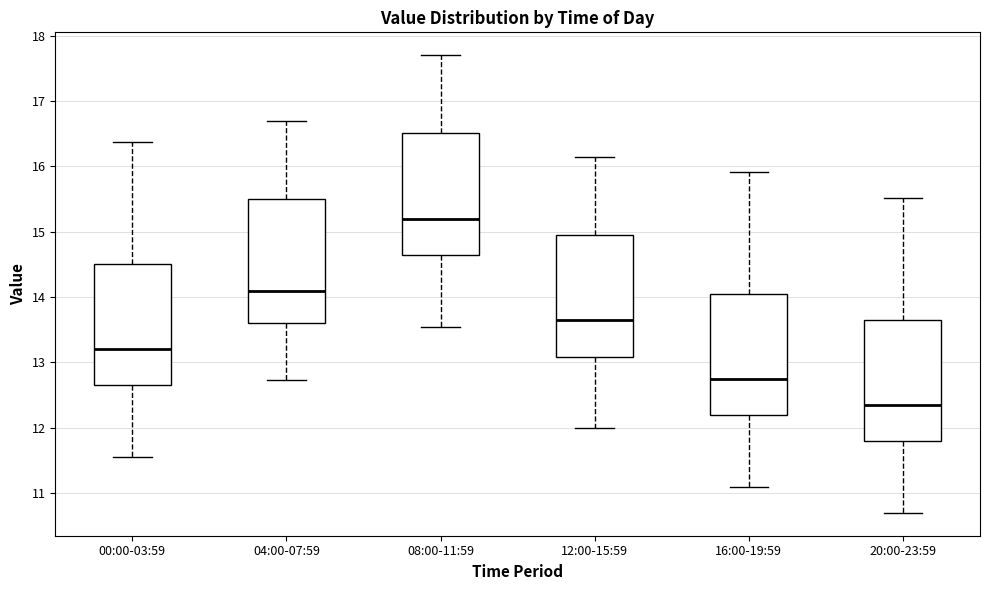

Reading left to right, read every box against the y-axis: the position of its median line, the range the box covers, and the ends of its whiskers. The values are not printed on the chart, so give them approximately, as read against the axis.

00:00-03:59: median 13.2, box 12.7 to 14.5, whiskers 11.6 to 16.4
04:00-07:59: median 14.1, box 13.6 to 15.5, whiskers 12.7 to 16.7
08:00-11:59: median 15.2, box 14.7 to 16.5, whiskers 13.6 to 17.7
12:00-15:59: median 13.7, box 13.1 to 15.0, whiskers 12.0 to 16.2
16:00-19:59: median 12.8, box 12.2 to 14.1, whiskers 11.1 to 15.9
20:00-23:59: median 12.4, box 11.8 to 13.7, whiskers 10.7 to 15.5